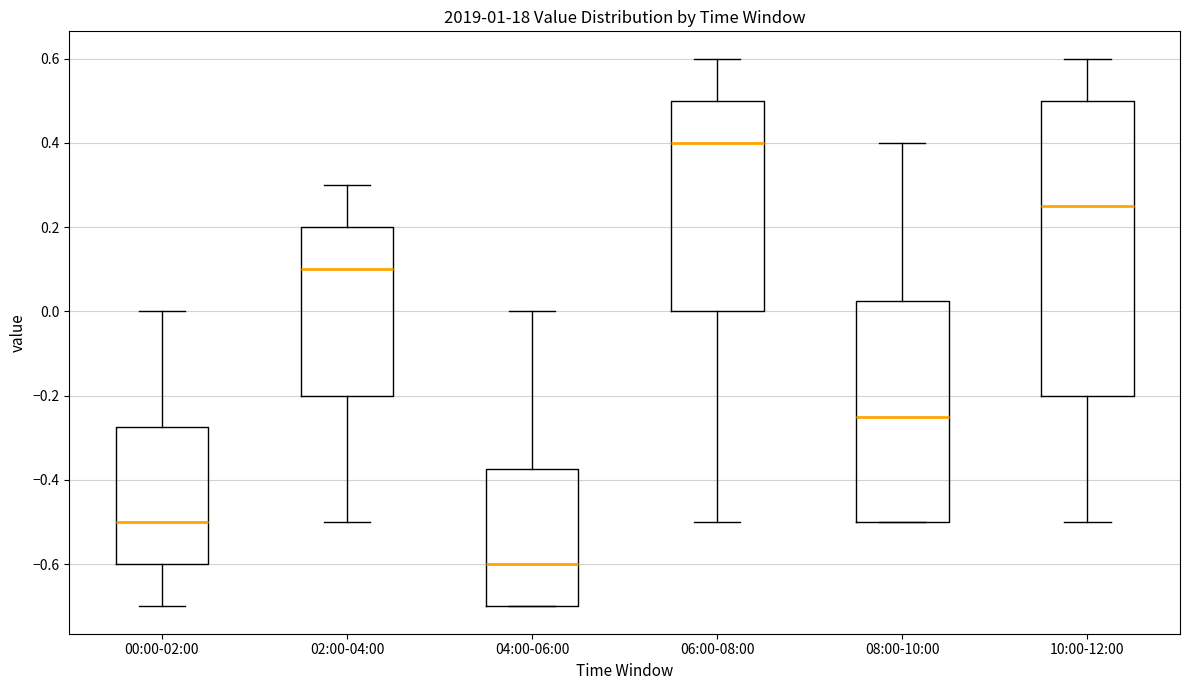

Reading left to right, transcribe this box plot: for each box, give where its median line is, the range the box spans, and where its two whiskers end, as read against the y-axis. The values are not printed on the chart, so give them approximately, as read against the axis.

00:00-02:00: median -0.50, box -0.60 to -0.28, whiskers -0.70 to 0.00
02:00-04:00: median 0.10, box -0.20 to 0.20, whiskers -0.50 to 0.30
04:00-06:00: median -0.60, box -0.70 to -0.38, whiskers -0.70 to 0.00
06:00-08:00: median 0.40, box 0.00 to 0.50, whiskers -0.50 to 0.60
08:00-10:00: median -0.24, box -0.50 to 0.02, whiskers -0.50 to 0.40
10:00-12:00: median 0.26, box -0.20 to 0.50, whiskers -0.50 to 0.60